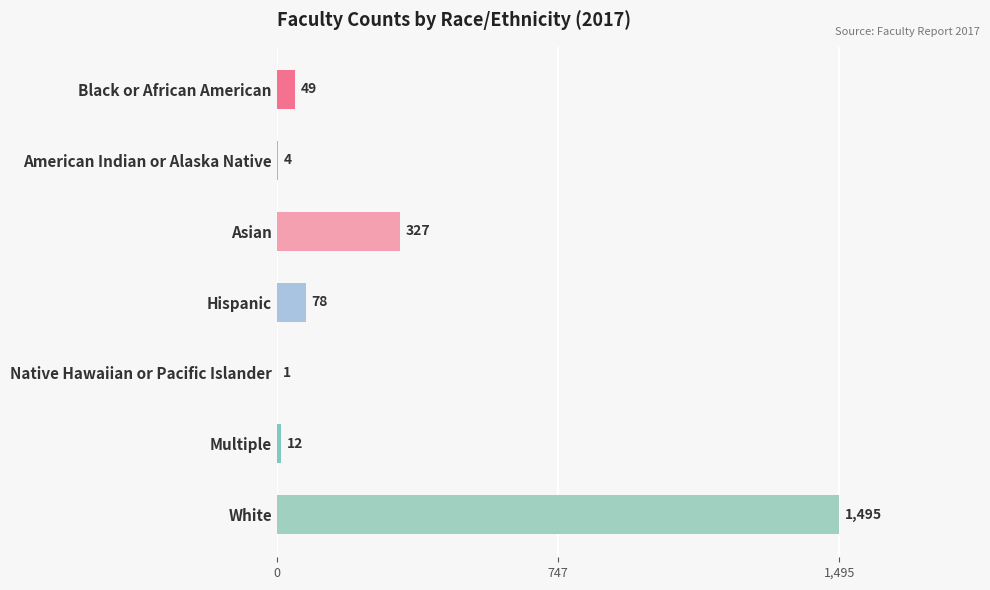

Where is the data nearest to the value 748?

Asian